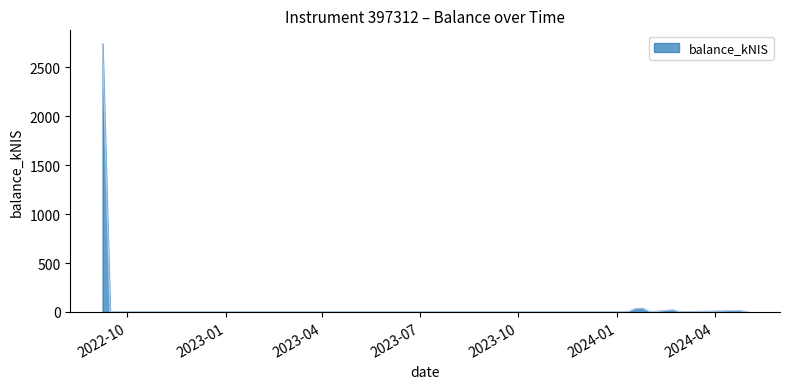

What is the maximum value shown in the chart?

2742.2